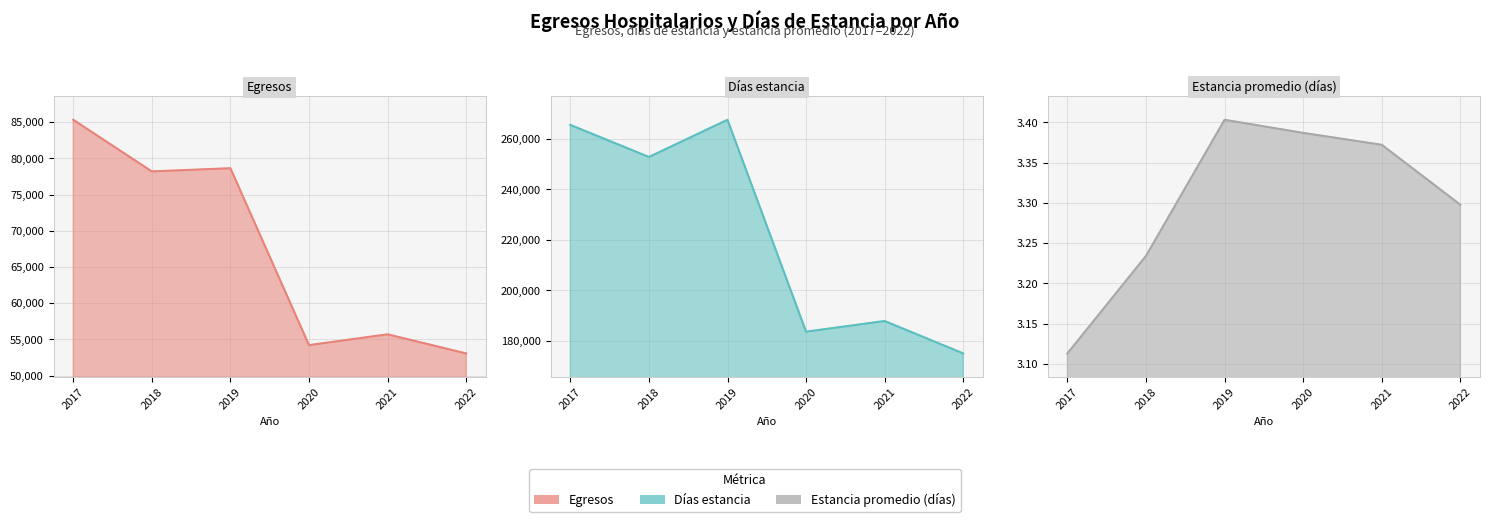

What are all the series names shown in the legend?

Egresos, Días estancia, Estancia promedio (días)